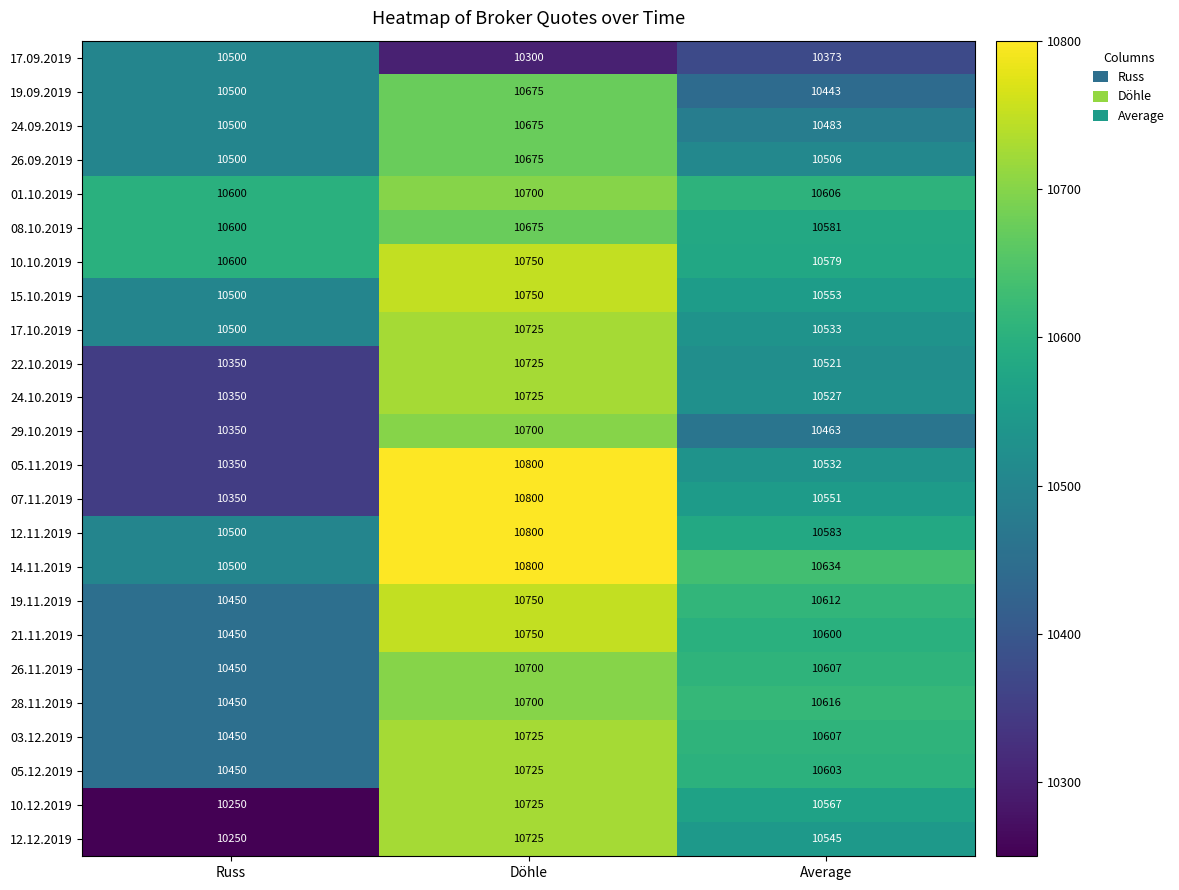

Where does the 12.12.2019 series first go above 10545?

Döhle